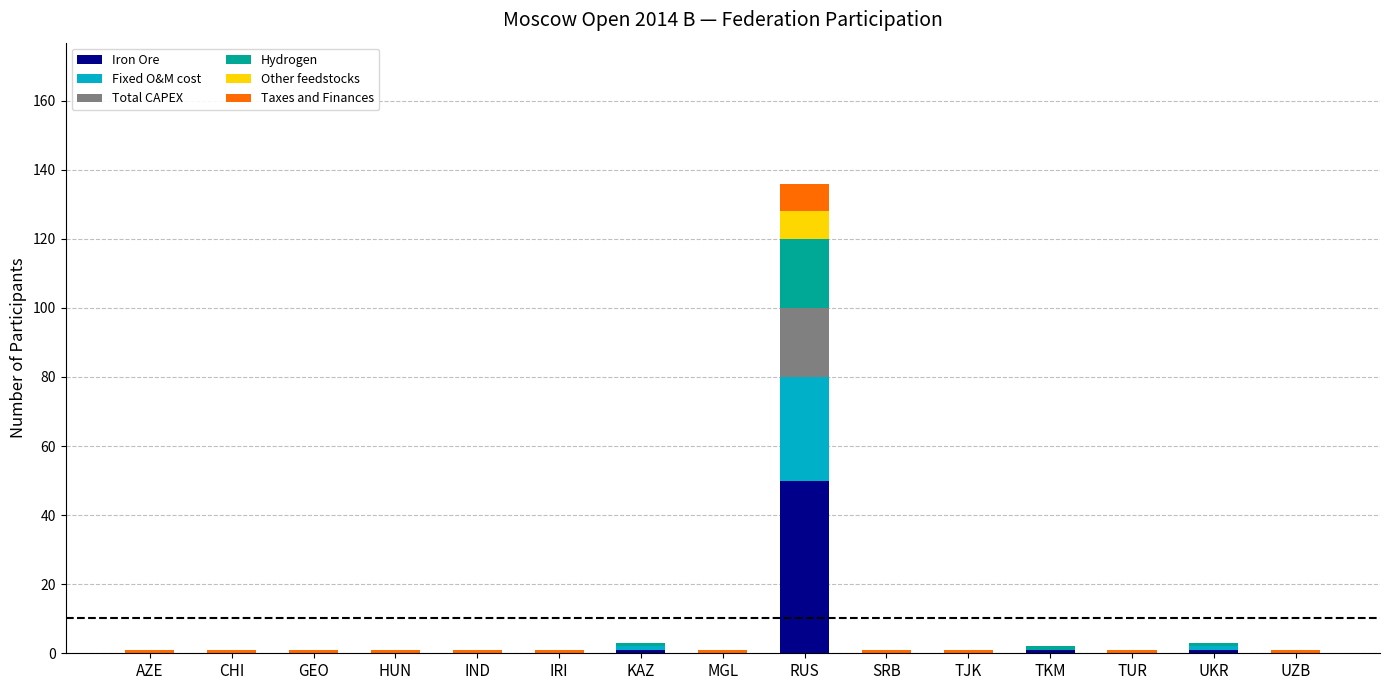

Are the bars grouped side by side (vs. stacked)?

No